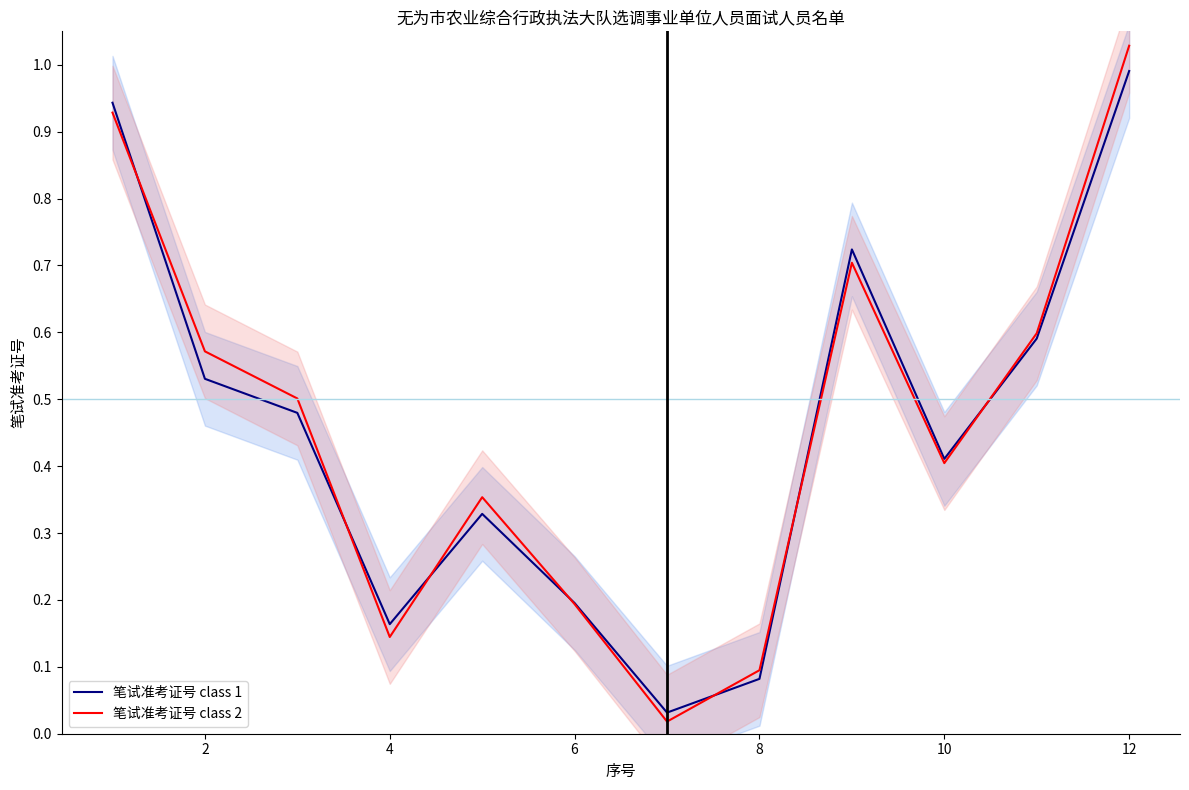

List the series in order of their peak value, highest first.

笔试准考证号 class 2, 笔试准考证号 class 1